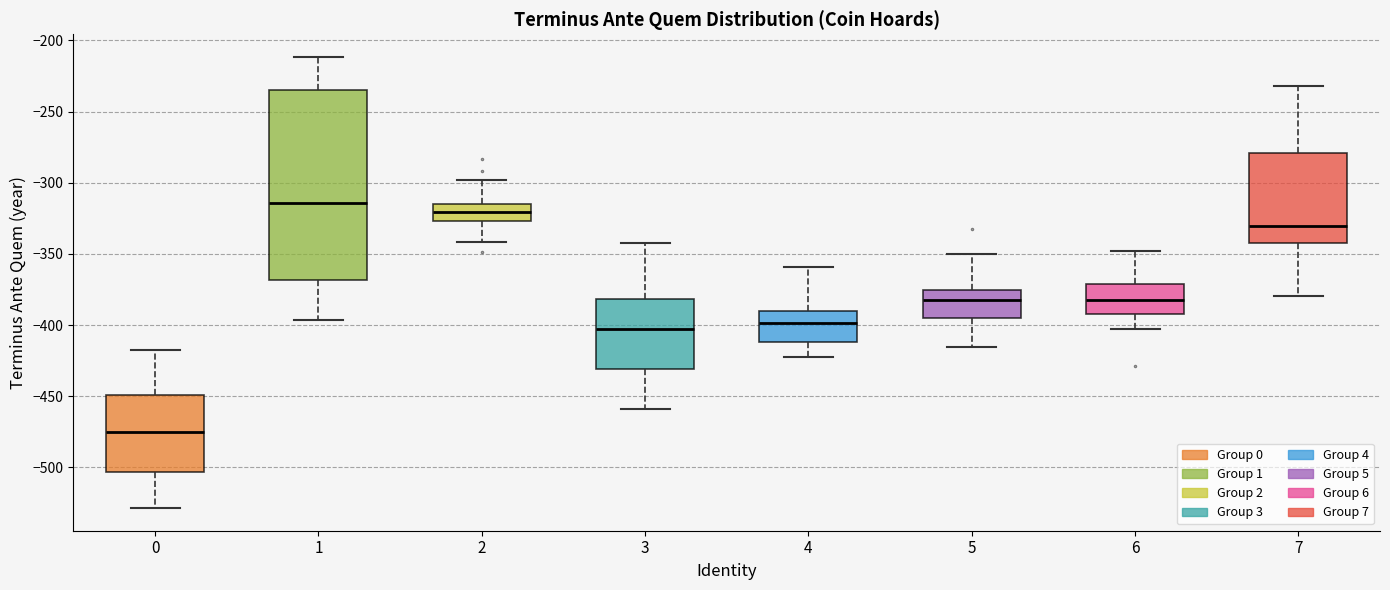

Which box's median line is the highest?

1